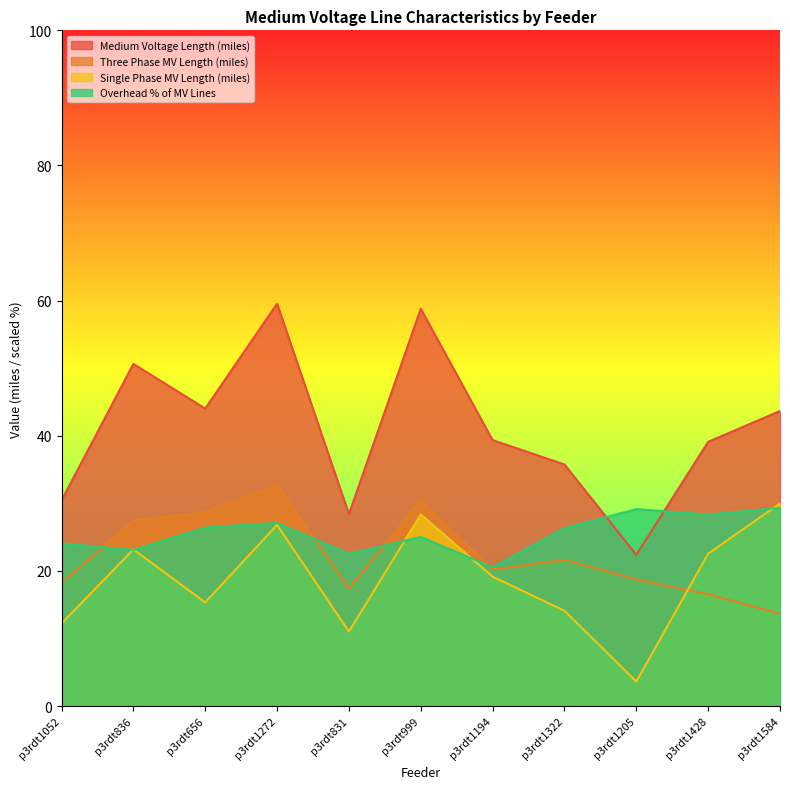

What is the difference between the second highest and second lowest values in the Single Phase MV Length (miles) series?

17.3